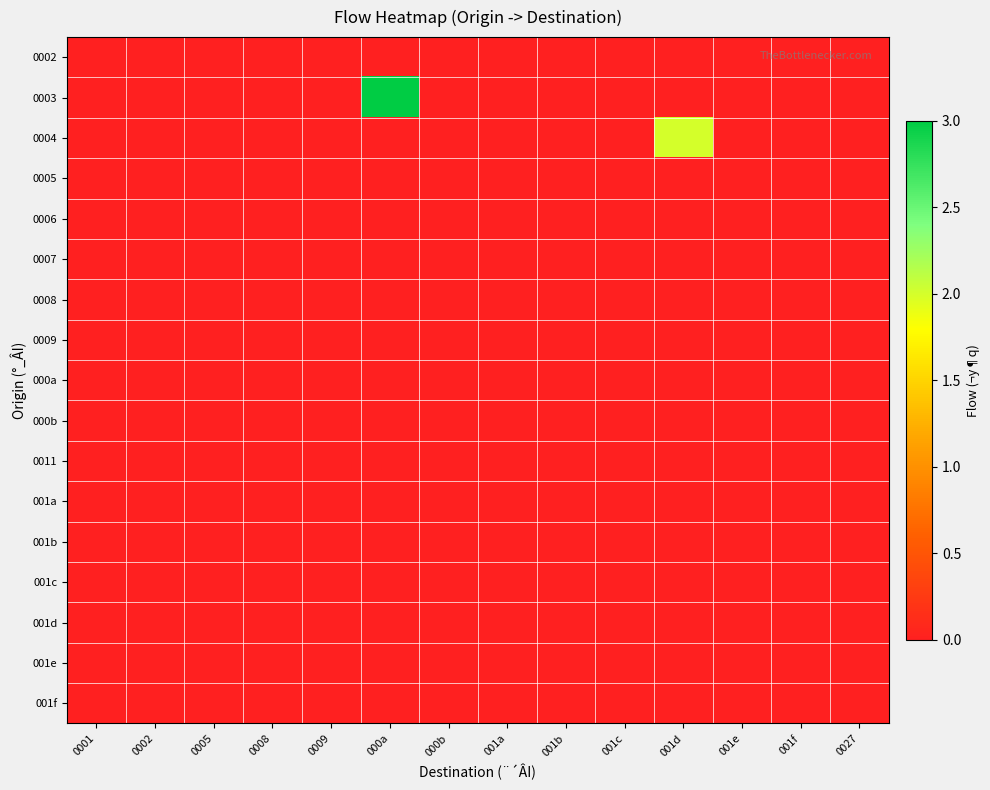

At which category does the chart reach its minimum across all series?

0001